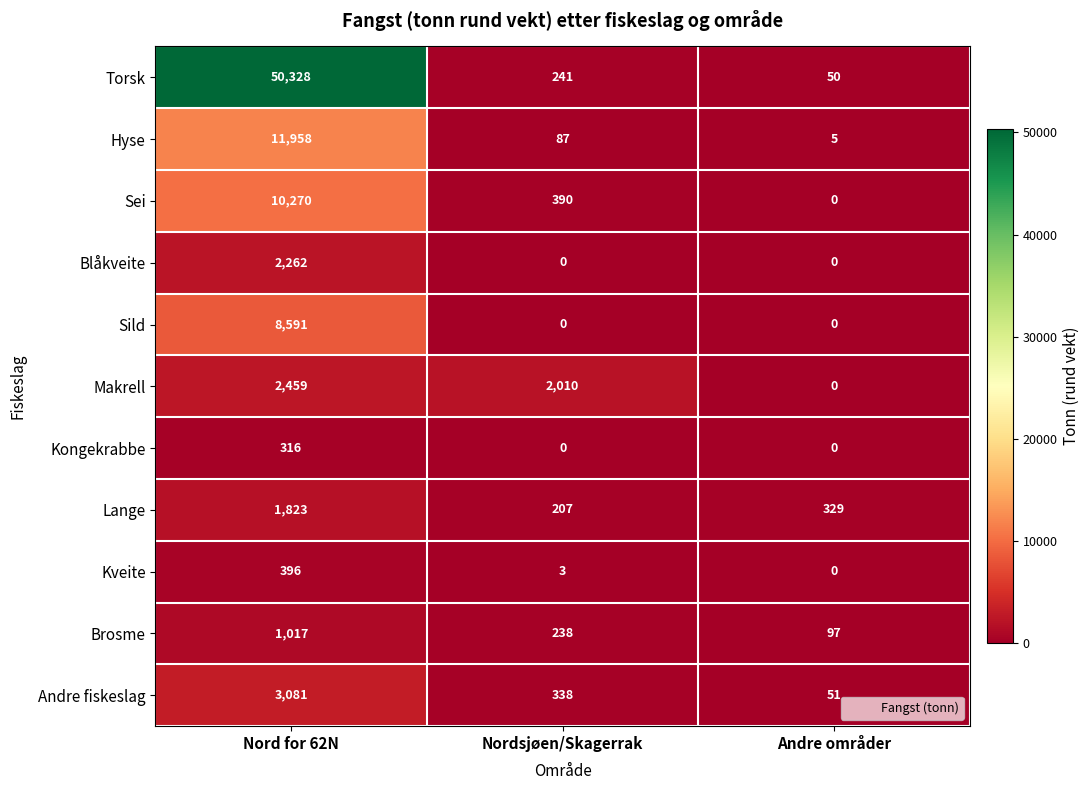

What is the spread (max minus min) of values at Nordsjøen/Skagerrak?

2010